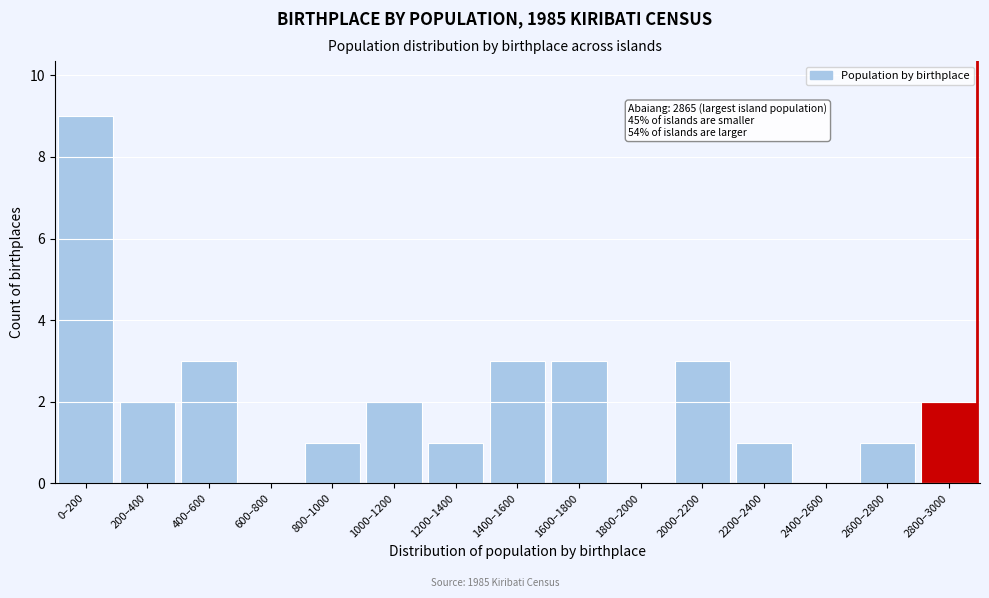

Reading left to right, what are all the values shown in this chart?

0–200=9	200–400=2	400–600=3	600–800=0	800–1000=1	1000–1200=2	1200–1400=1	1400–1600=3	1600–1800=3	1800–2000=0	2000–2200=3	2200–2400=1	2400–2600=0	2600–2800=1	2800–3000=2